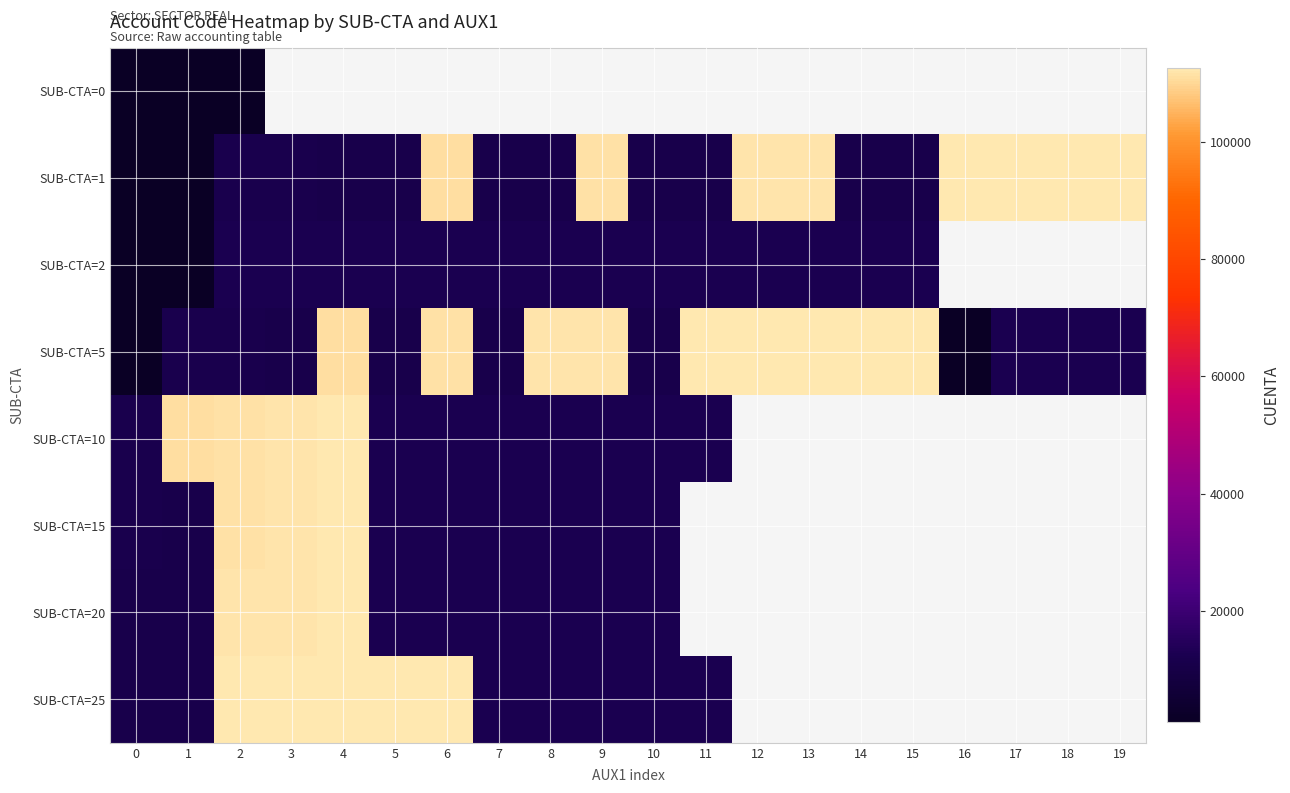

Which category has the highest value in the SUB-CTA=1 series?

19